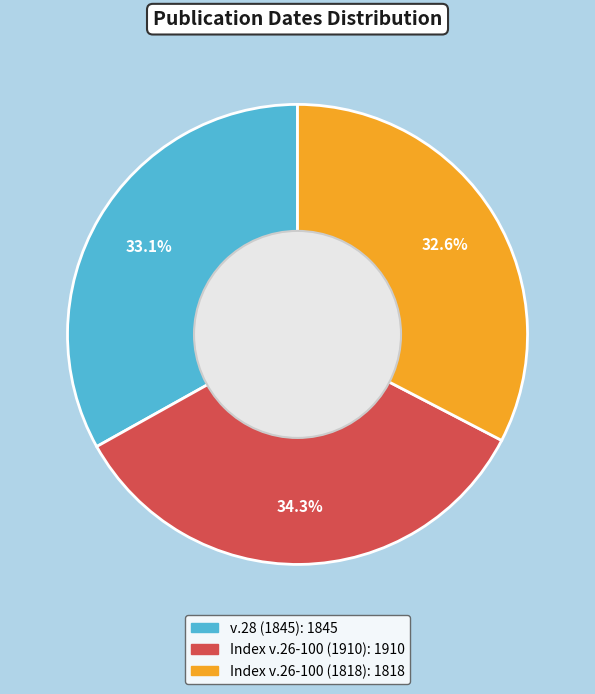

Approximately how many times larger is the value at v.28 (1845) compared to Index v.26-100 (1910)?

1.0